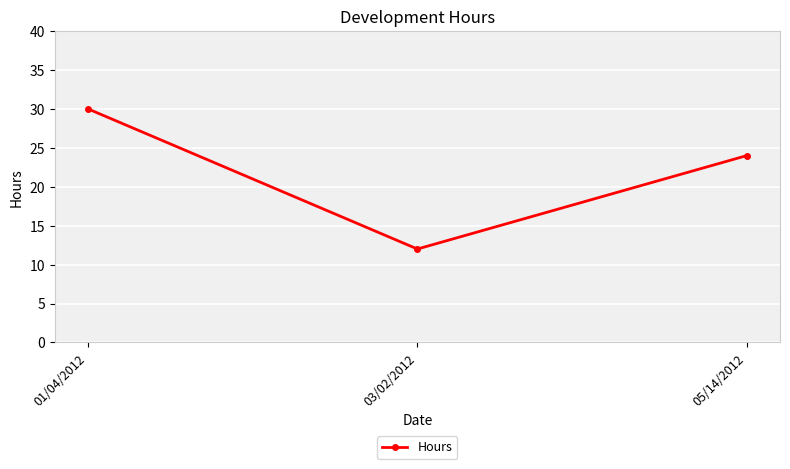

Reading right to left, transcribe all the data shown in this chart.

24	12	30